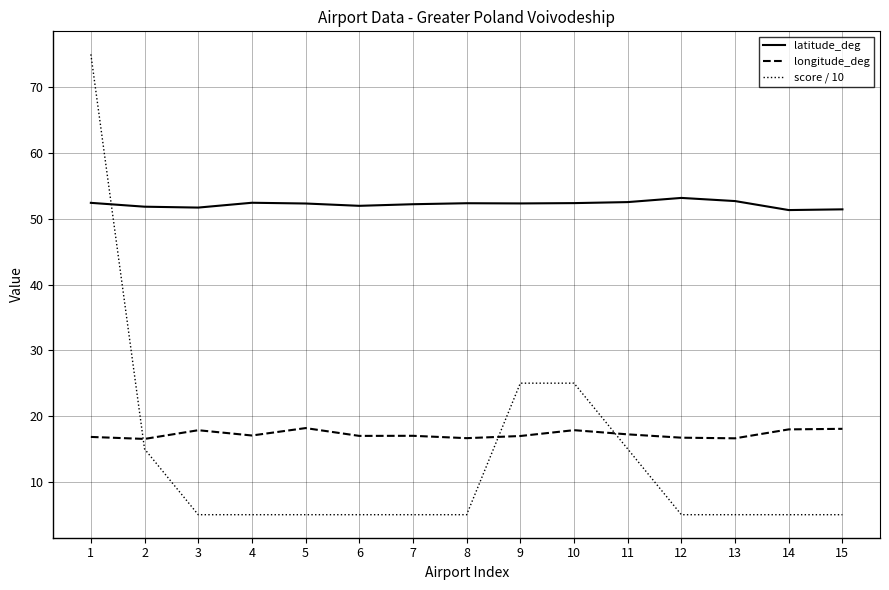

True or false: latitude_deg and longitude_deg cross at least once.

False